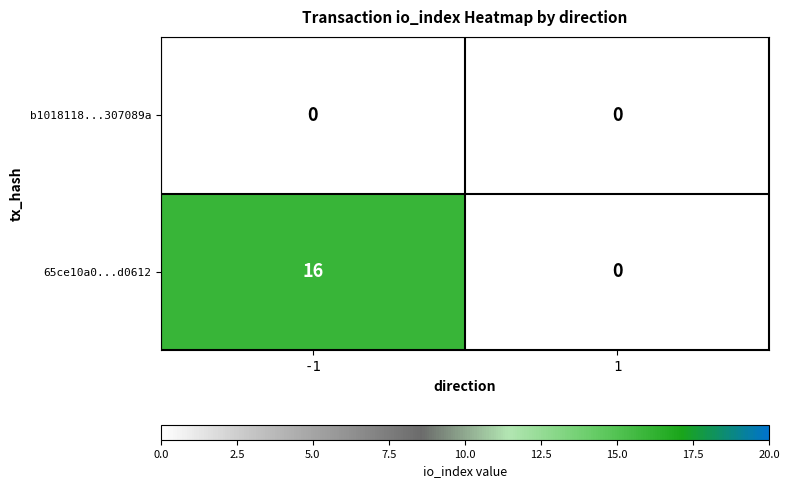

How many data points does each series have?

2